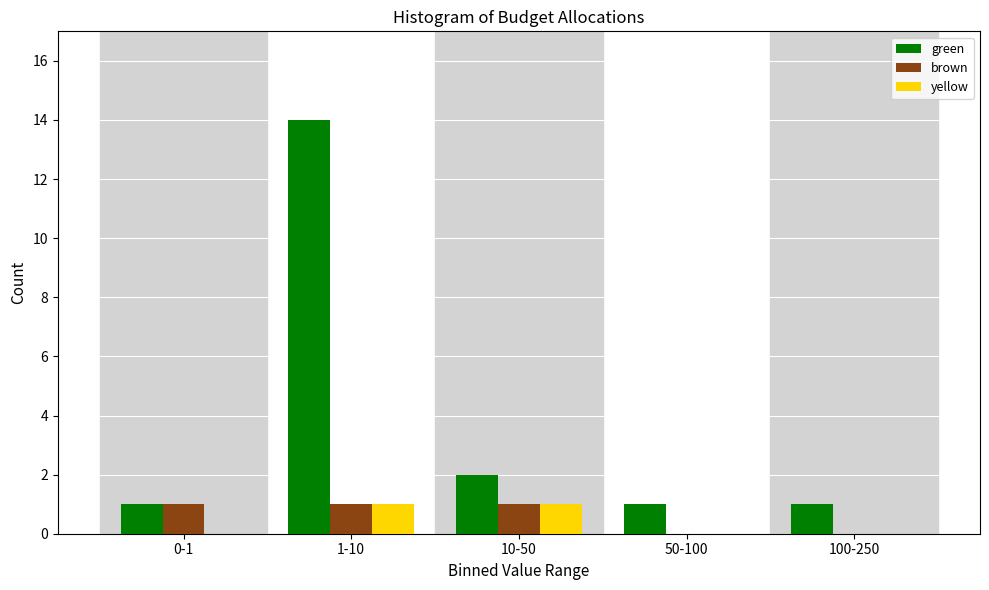

At which category is the sum across all series the highest?

1-10